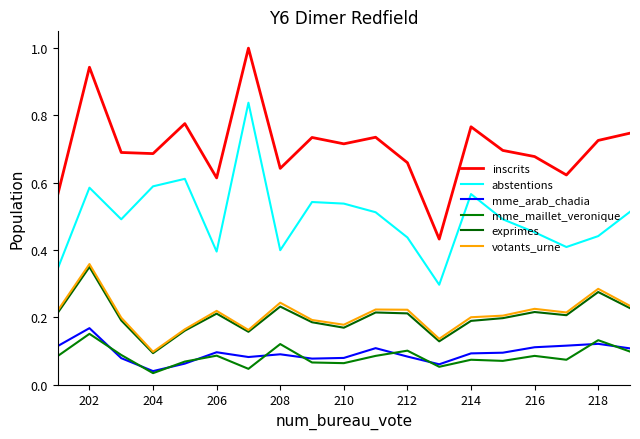

What is the label of the 2nd point from the left?

202